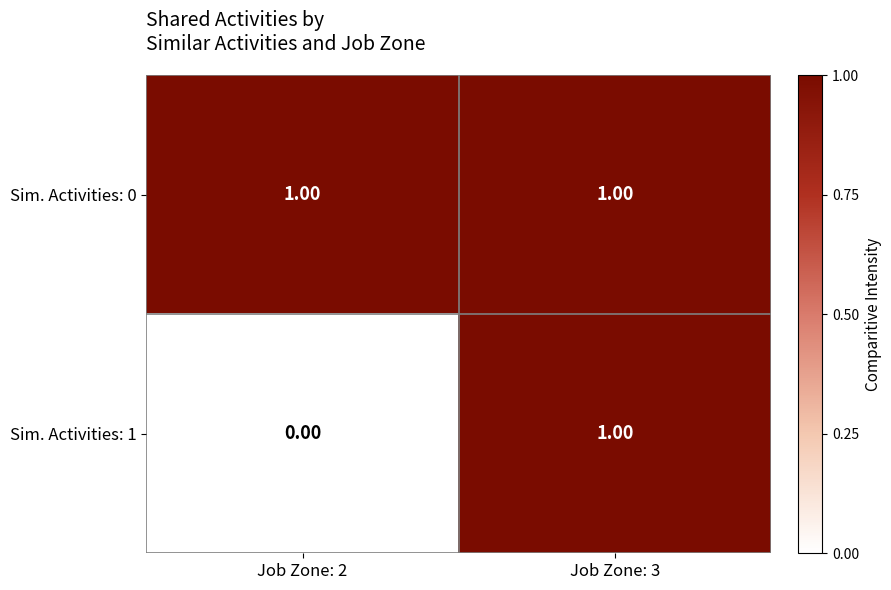

Which series has the largest range (max minus min)?

Sim. Activities: 1